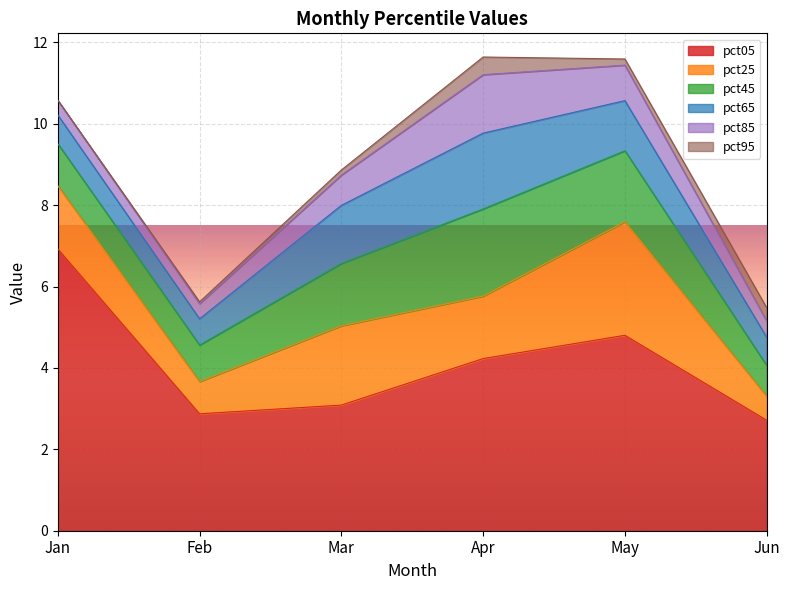

Rank the categories by pct65 value from lowest to highest.

Feb, Jun, Jan, May, Mar, Apr